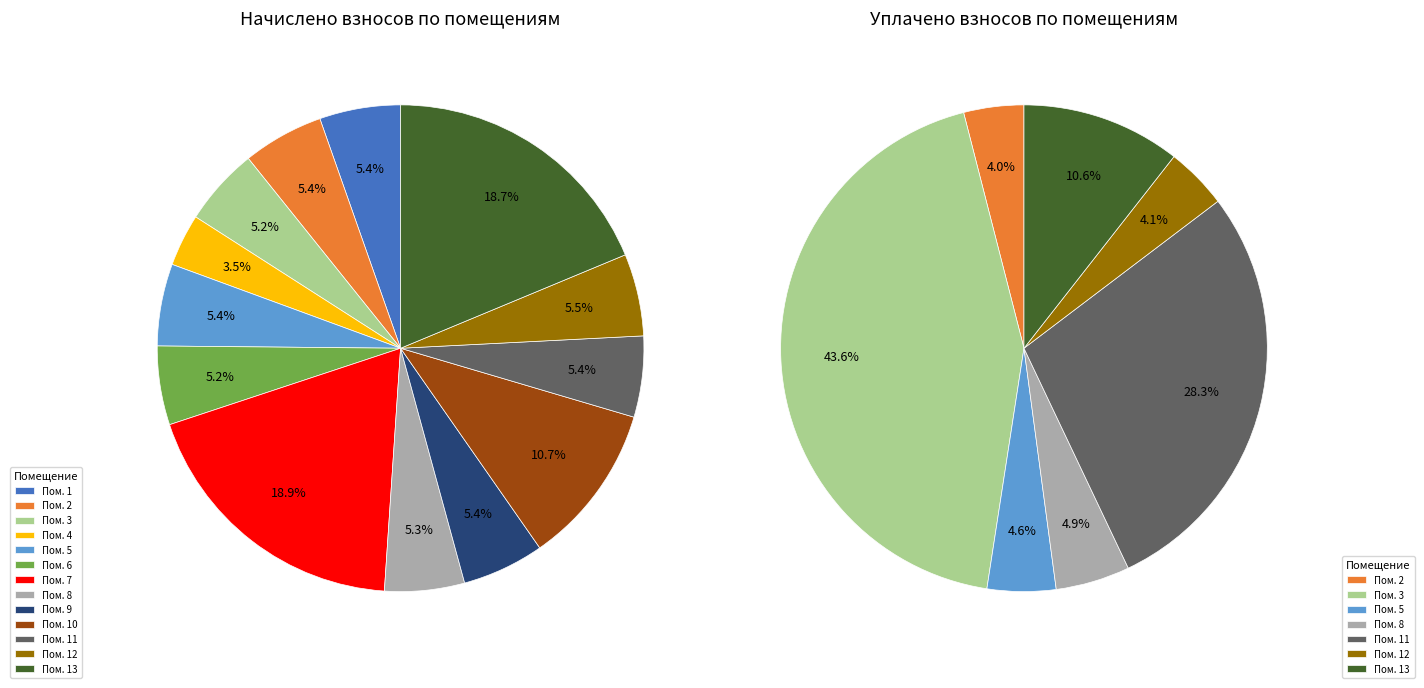

How many slices are in this pie chart?

13